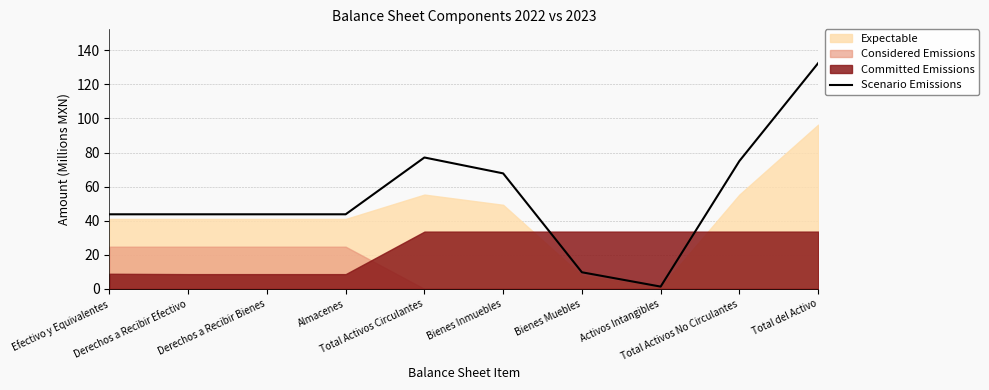

How many categories are shown in the chart?

10